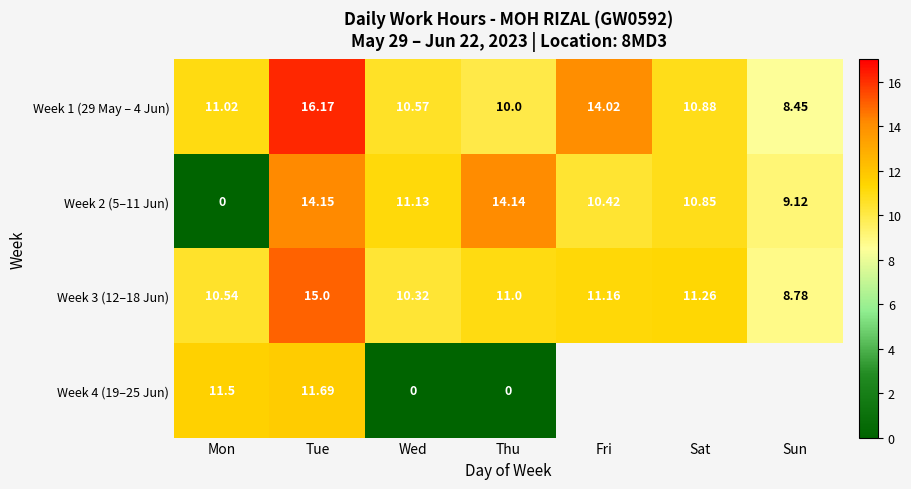

List the labels in order of Week 3 (12–18 Jun) value, largest first.

Tue, Sat, Fri, Thu, Mon, Wed, Sun